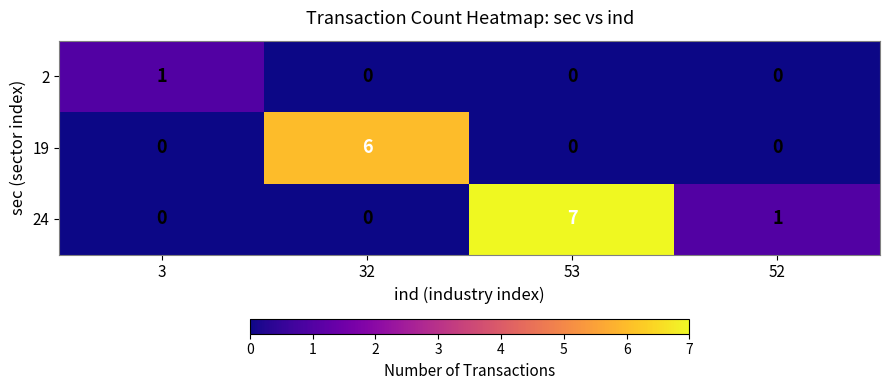

Reading left to right, extract all data points from this chart.

2: 3=1	32=0	53=0	52=0
19: 3=0	32=6	53=0	52=0
24: 3=0	32=0	53=7	52=1